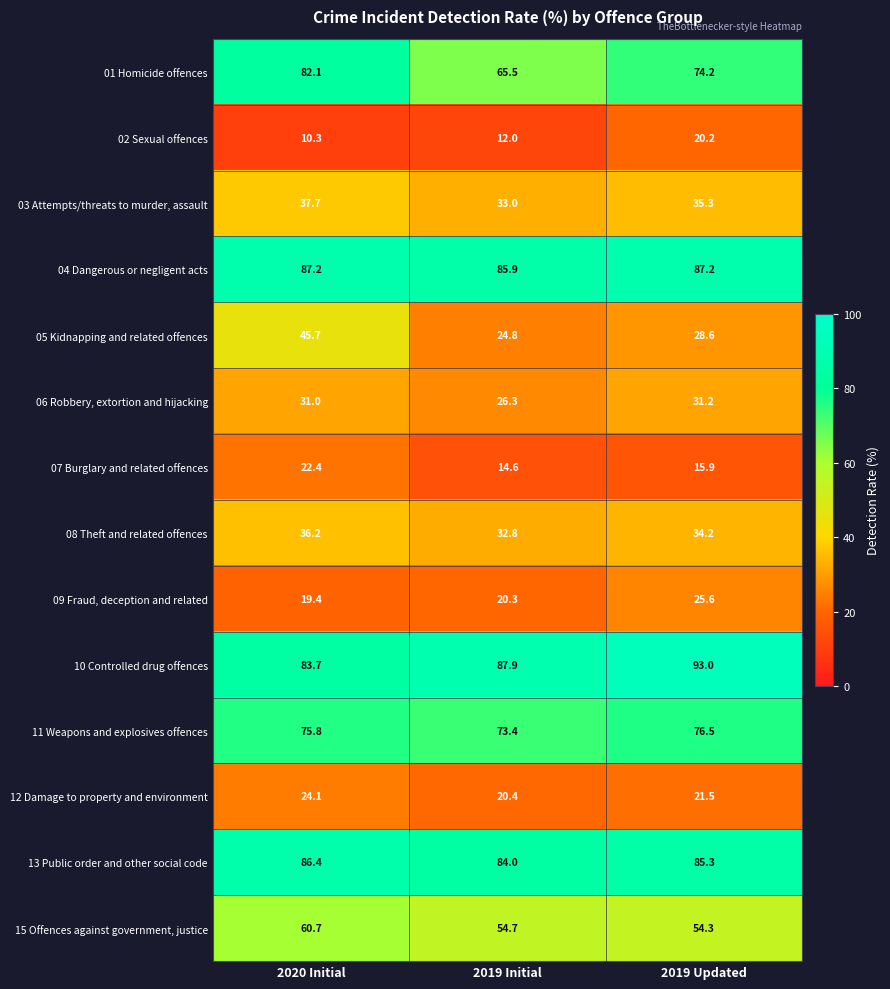

What is the difference between the 11 Weapons and explosives offences values at 2020 Initial and 2019 Updated?

0.7